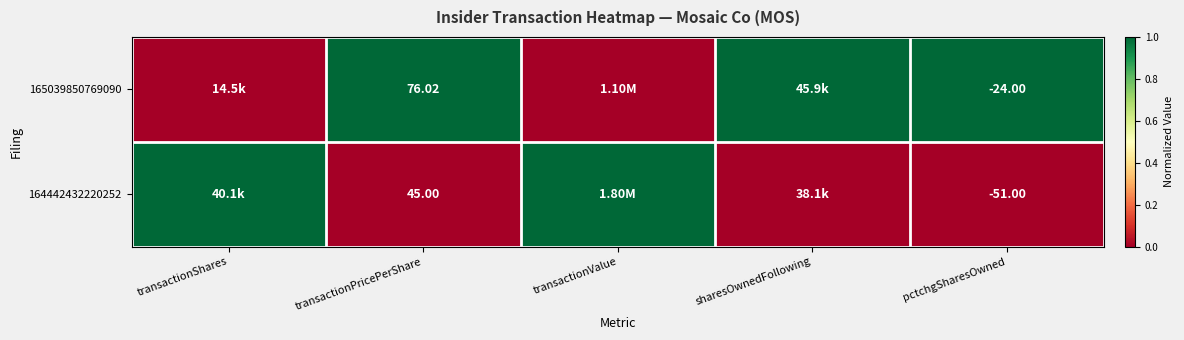

Is the value of 165039850769090 at pctchgSharesOwned greater than the value of 164442432220252 at pctchgSharesOwned?

Yes